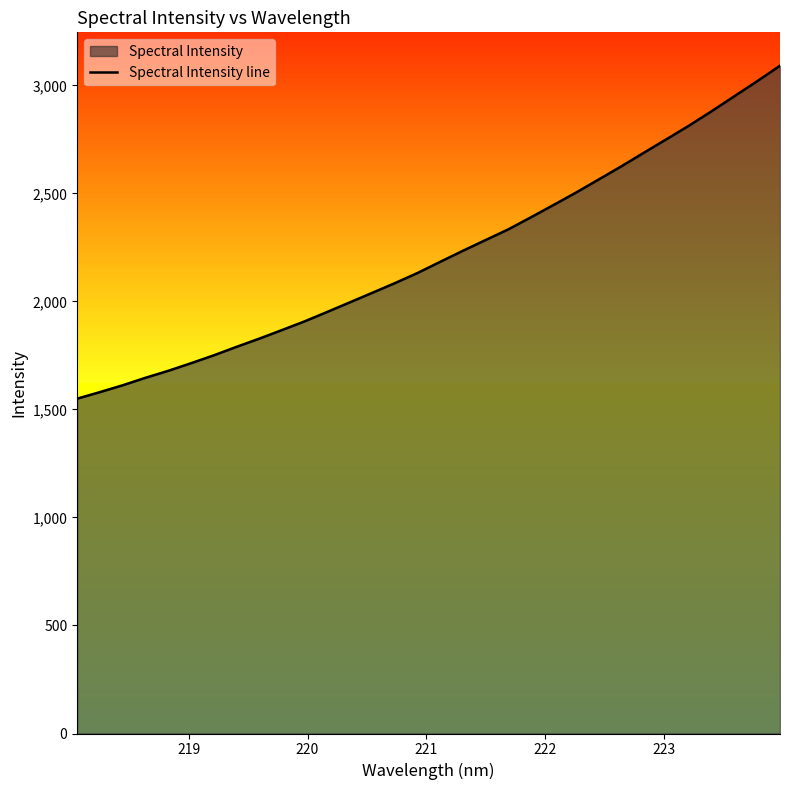

What is the maximum value shown in the chart?

3090.6